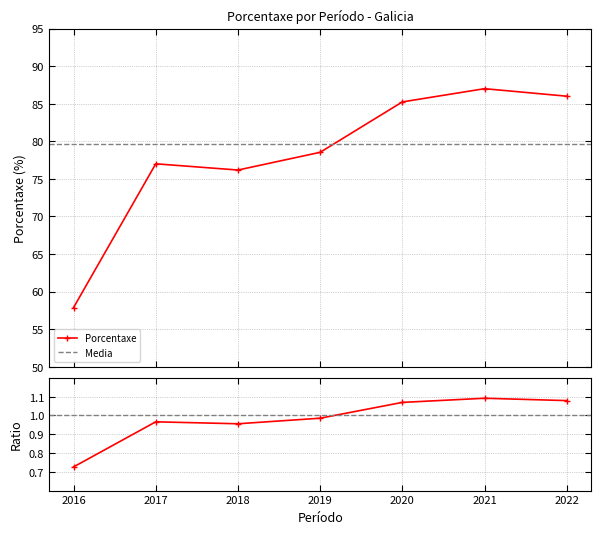

Reading left to right, what are all the values shown in this chart?

57.9	77.0	76.2	78.5	85.2	87.0	86.0